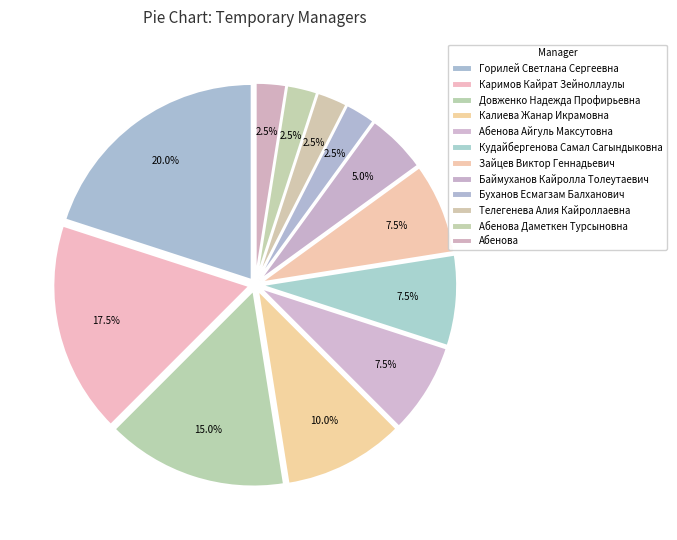

To the nearest percent, what is the combined percentage of Телегенева Алия Кайроллаевна and Абенова Даметкен Турсыновна?

5%